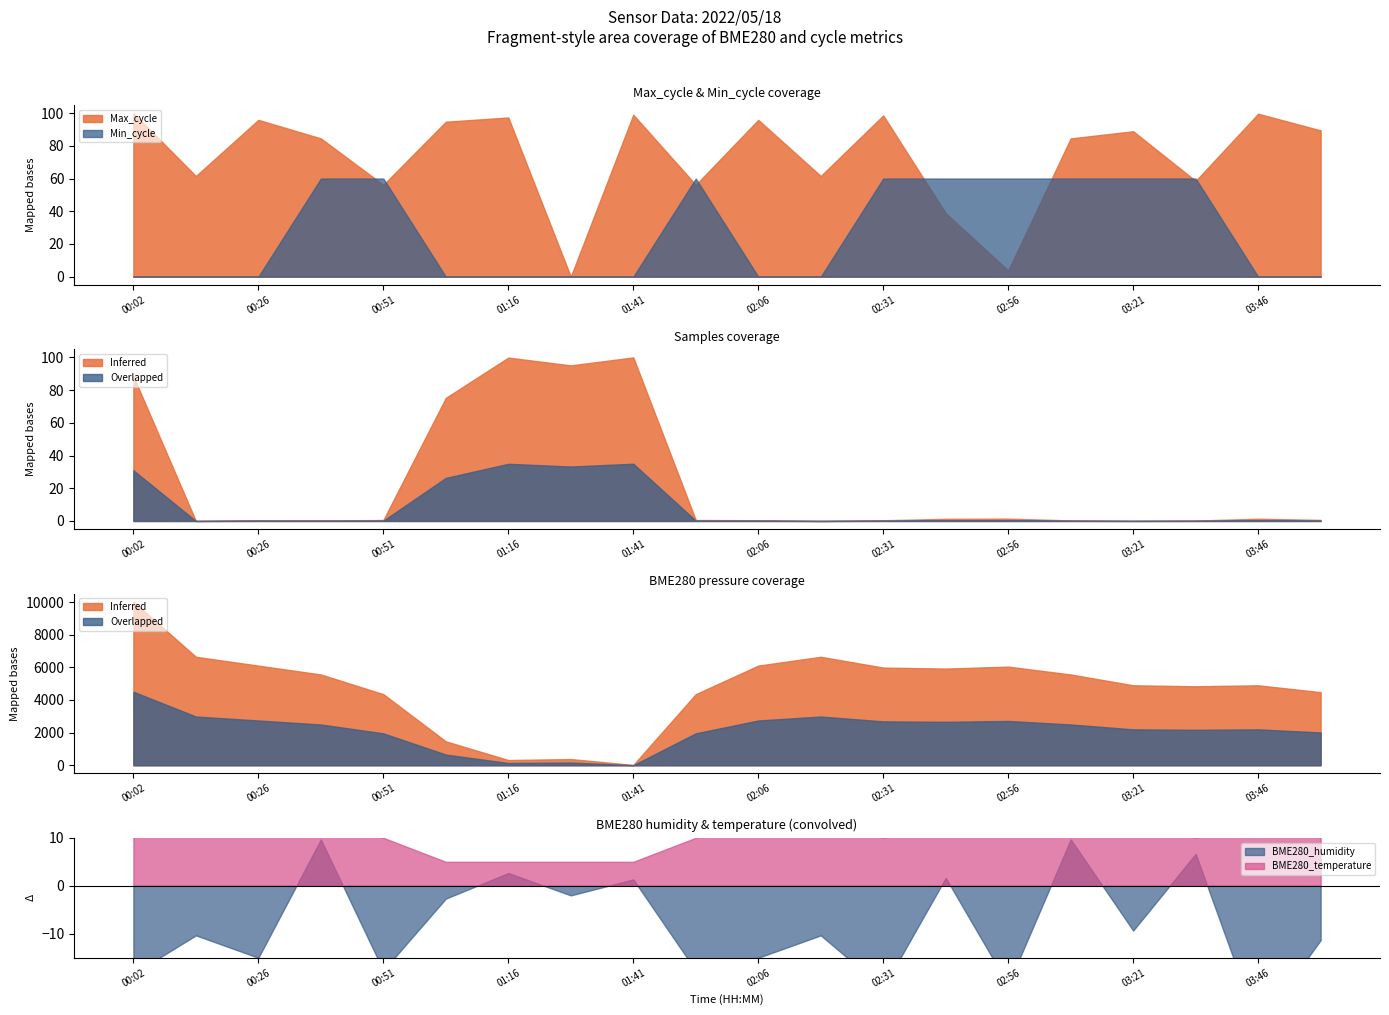

The value of Min_cycle at 01:41 is 0.0. True or false?

True